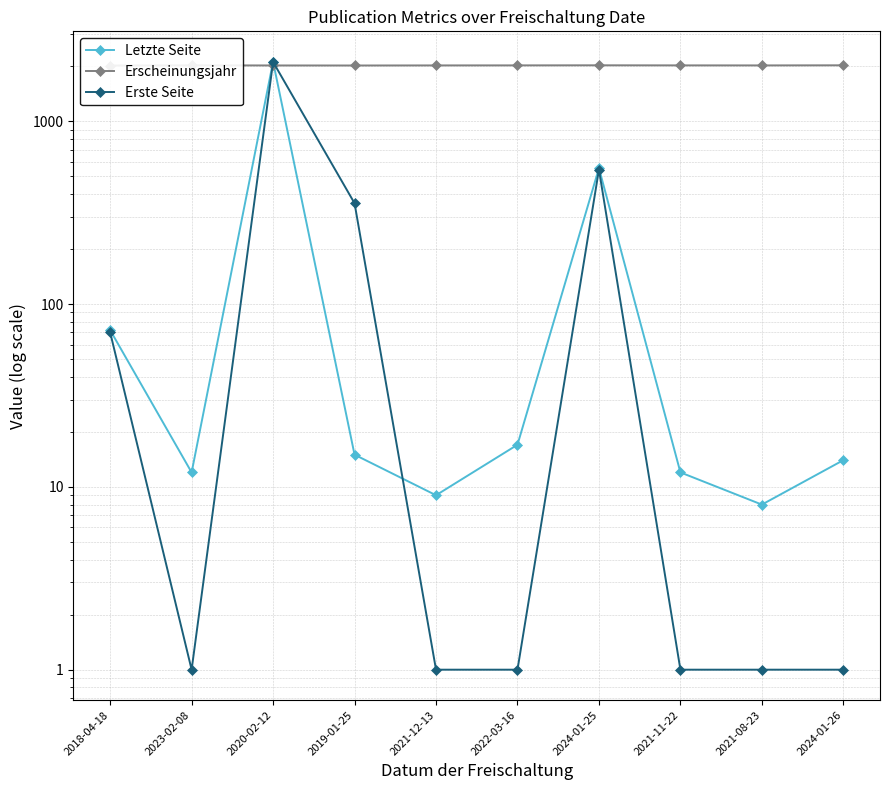

Which series ends up on top after the final intersection of Erscheinungsjahr and Letzte Seite?

Erscheinungsjahr